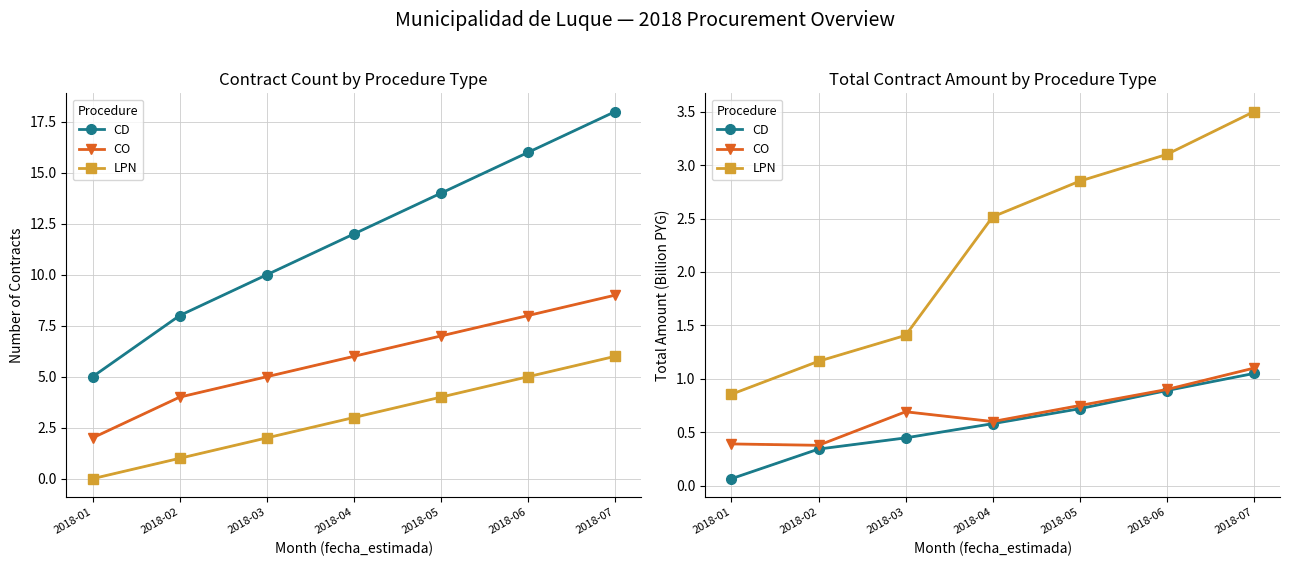

Which series changed the most between 2018-03 and 2018-04?

LPN